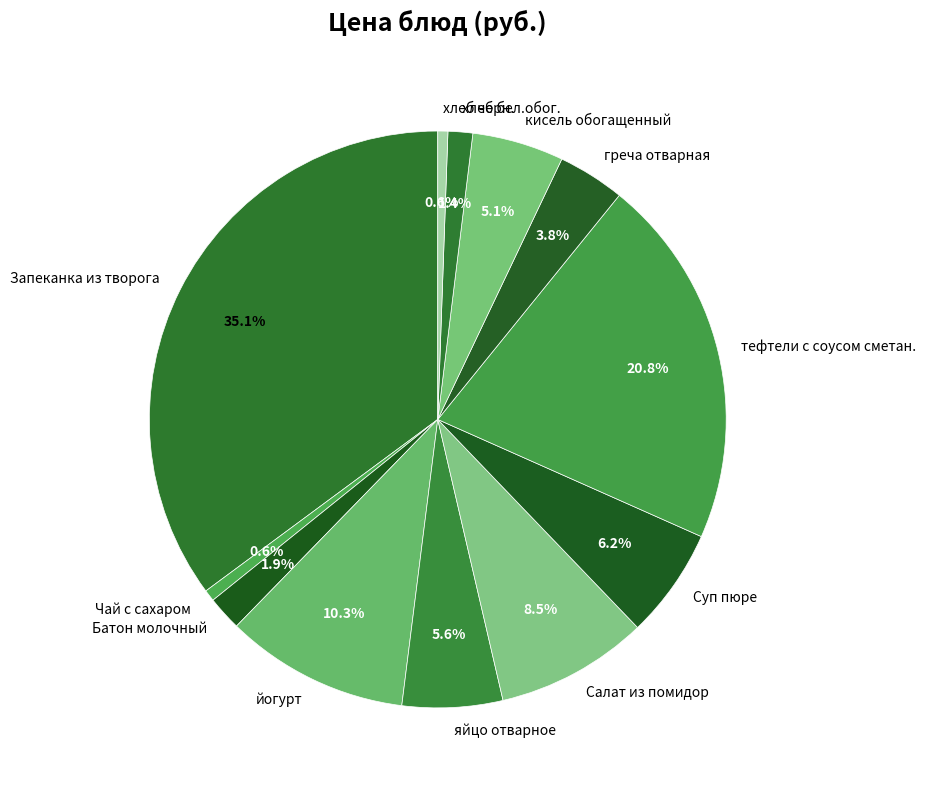

True or false: Чай с сахаром accounts for 1% of the total.

True